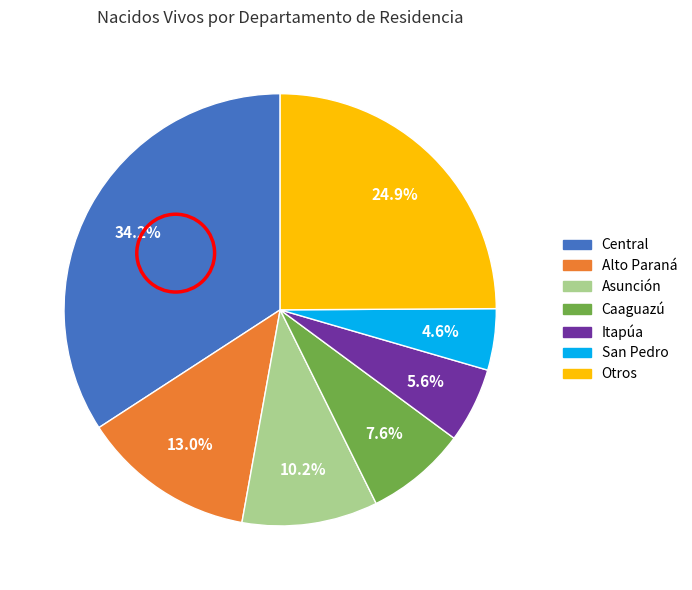

Is there a majority slice in this chart?

No